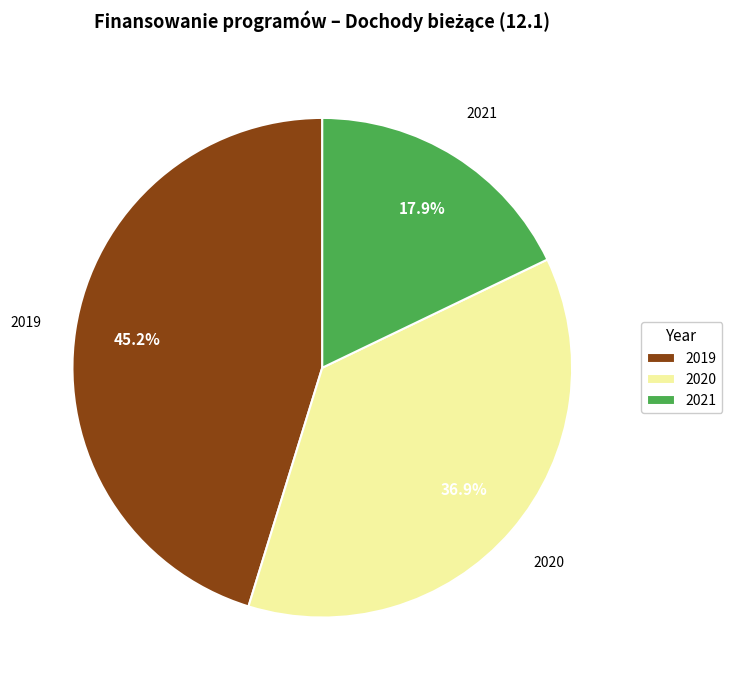

The 2021 slice represents 31% of the pie. True or false?

False